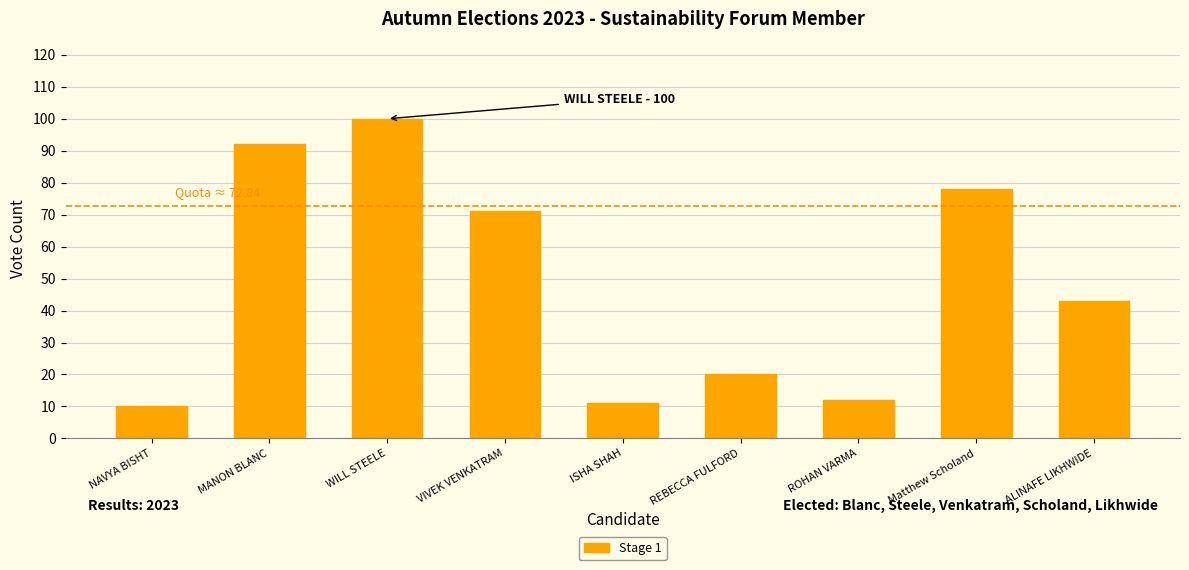

What is the ratio of the value at WILL STEELE to the value at NAVYA BISHT?

10.0